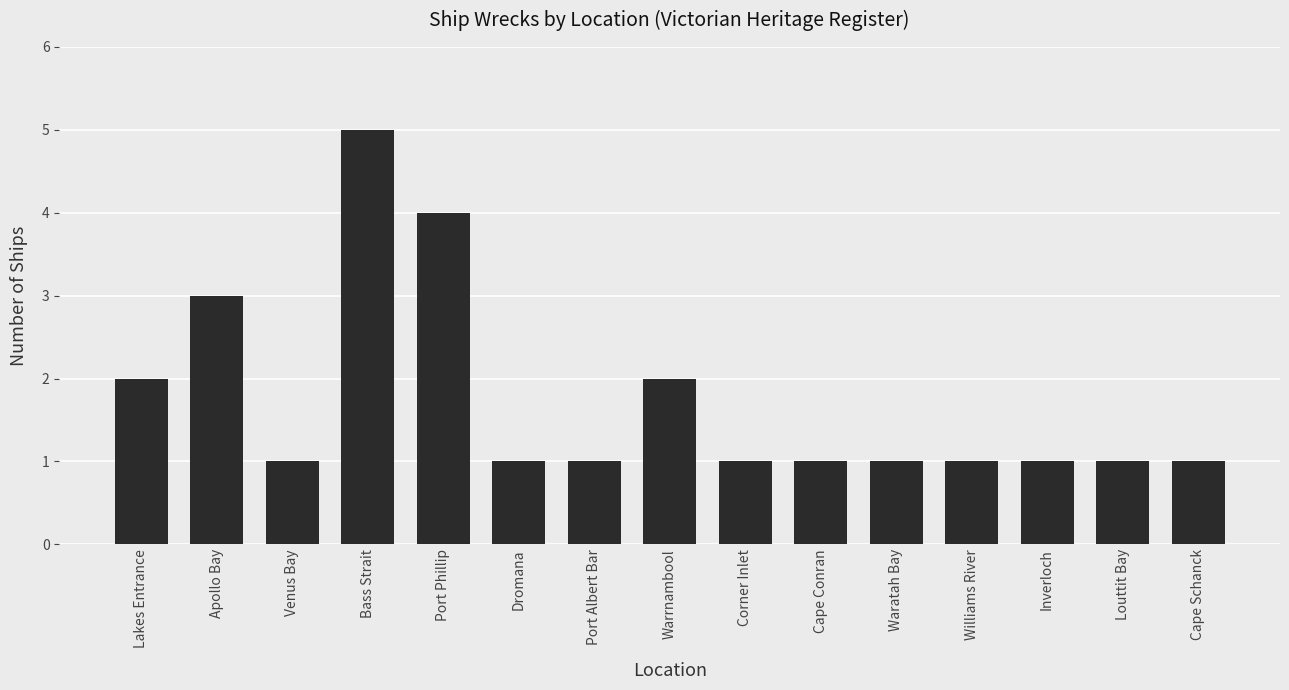

Count the number of categories in the chart.

15